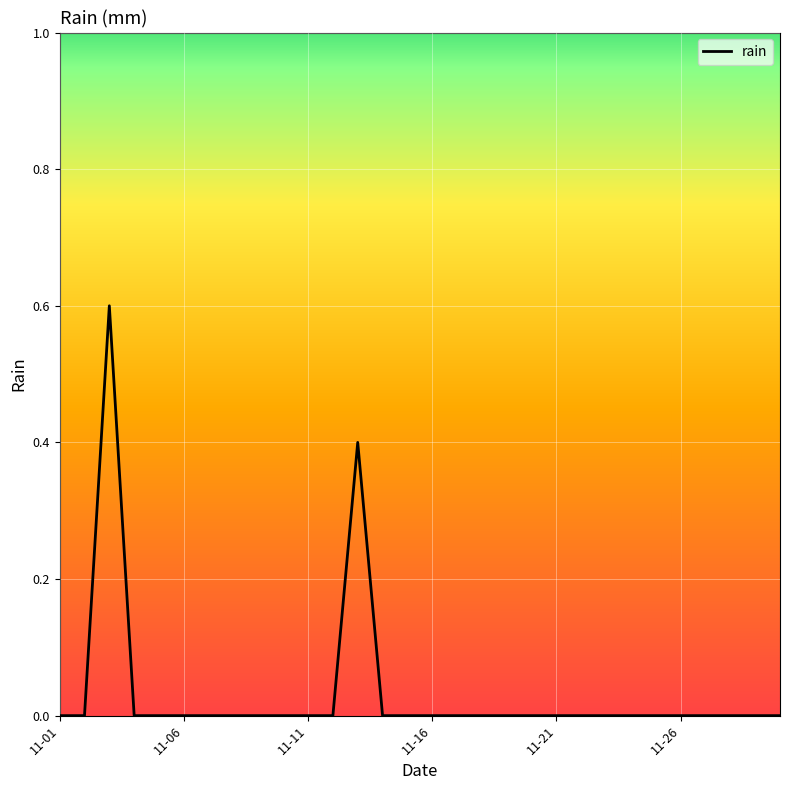

What is the maximum value shown in the chart?

0.6